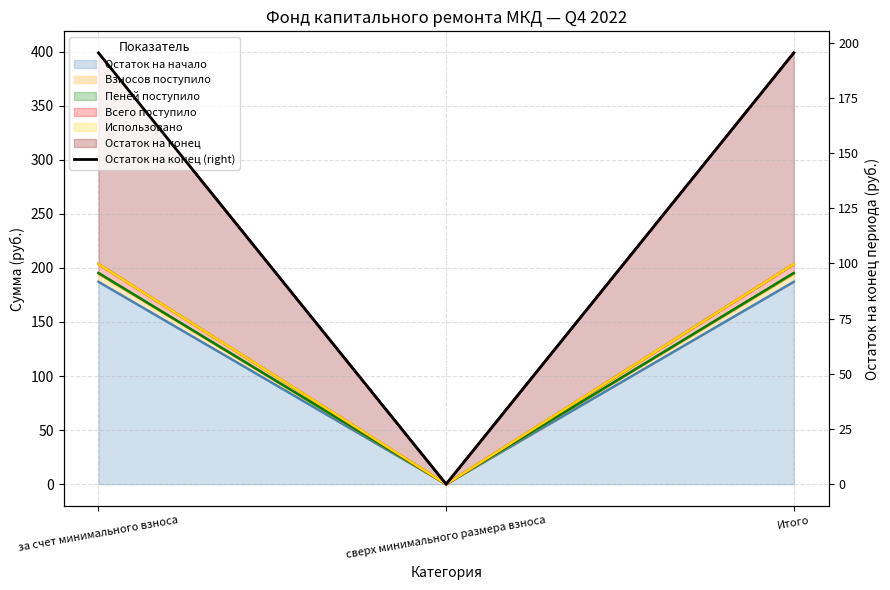

Is it true that the value at сверх минимального размера взноса is -113.3?

False